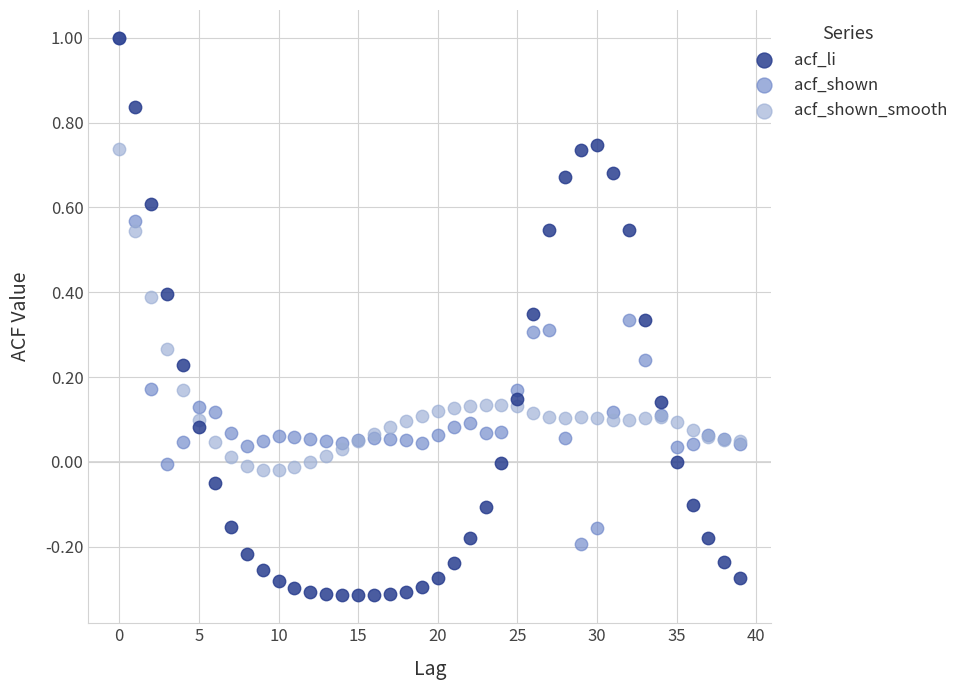

What are all the series names shown in the legend?

acf_li, acf_shown, acf_shown_smooth